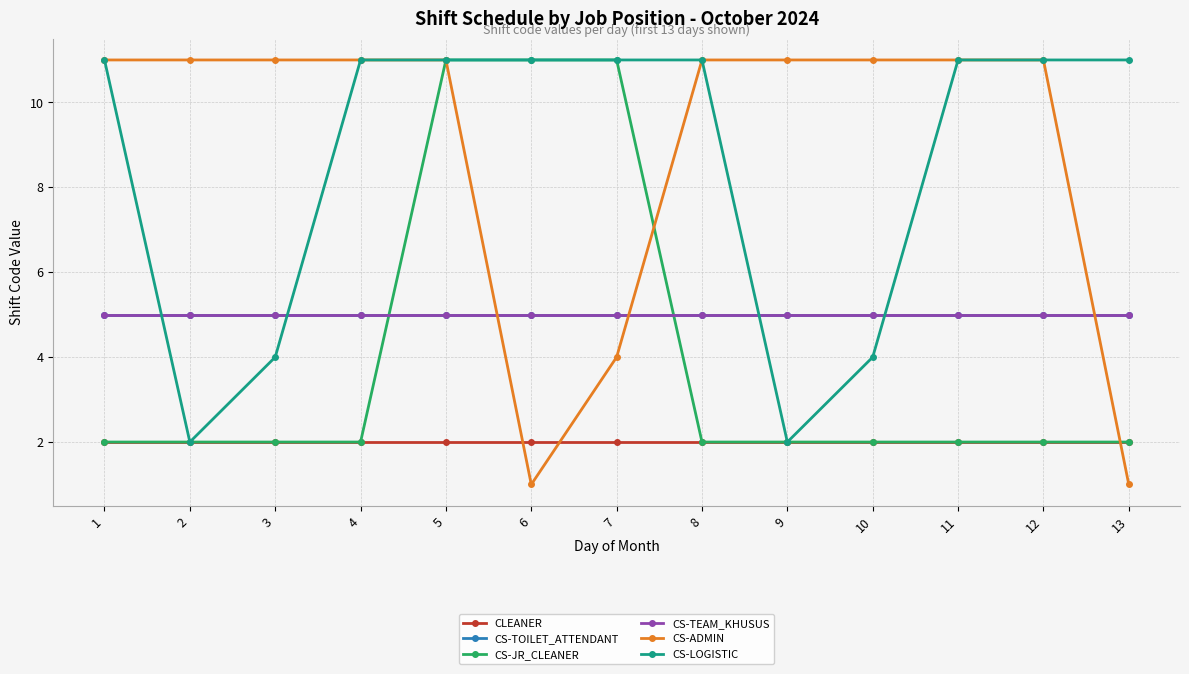

Is this an area chart (filled region under the line)?

No